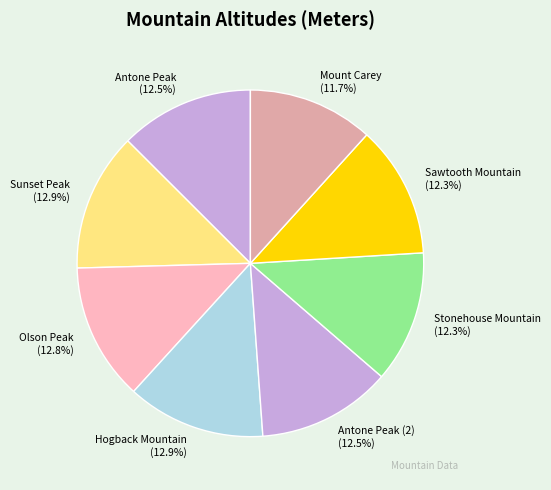

Does Olson Peak (12.8%) represent more than half of the total?

No